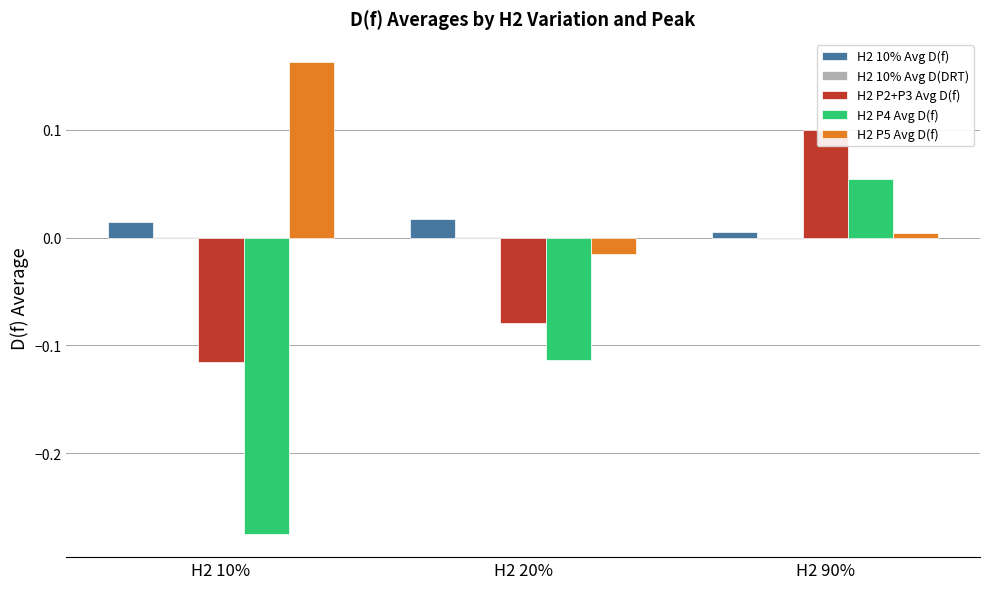

Is it true that H2 10% Avg D(DRT) equals 0.0 at H2 10%?

False